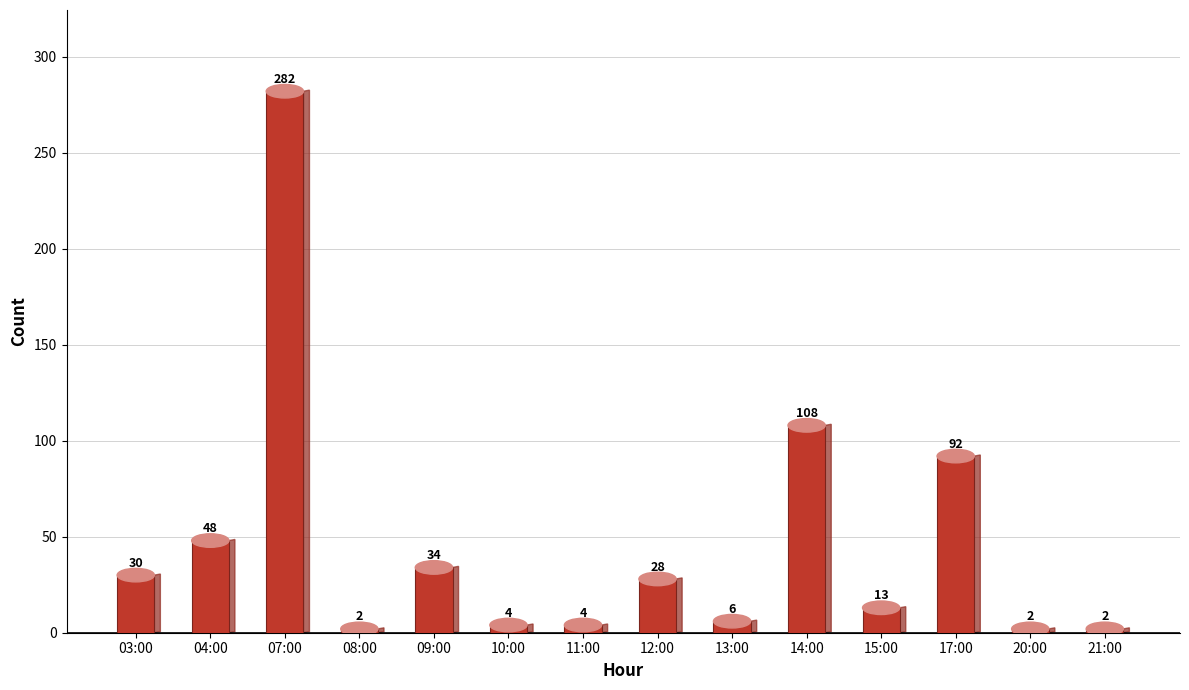

What is the sum of all values?

655